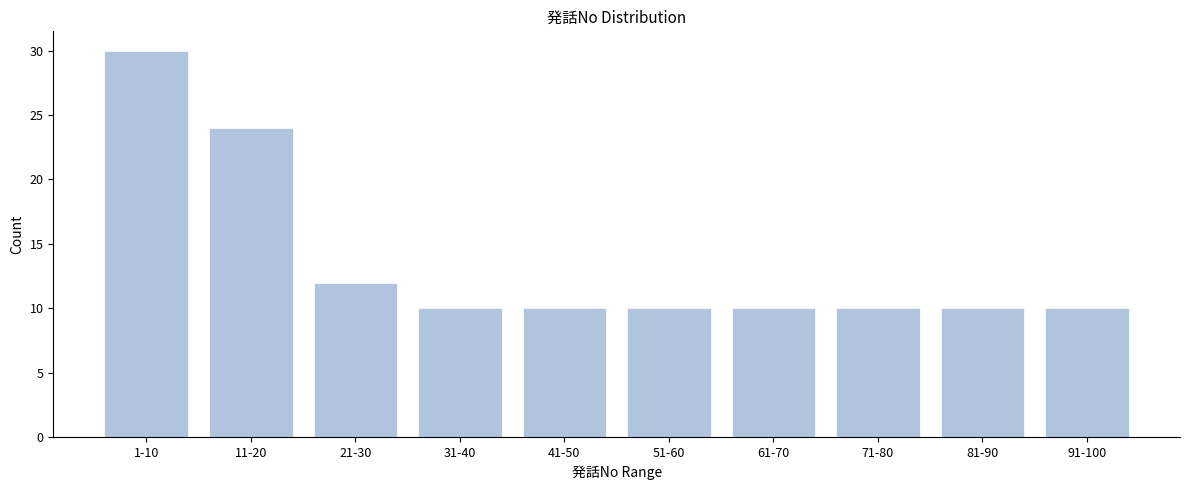

Reading left to right, list all the values displayed in this chart.

30	24	12	10	10	10	10	10	10	10